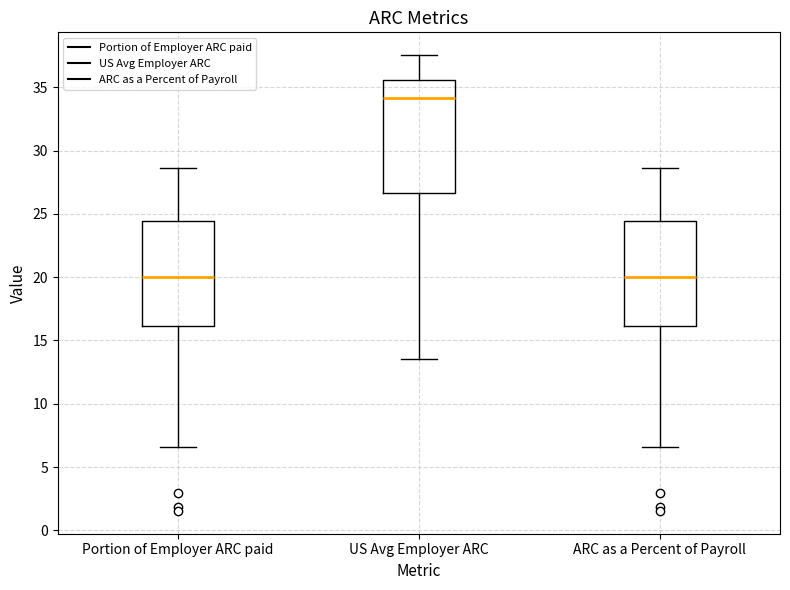

Reading left to right, read every box against the y-axis: the position of its median line, the range the box covers, and the ends of its whiskers. The values are not printed on the chart, so give them approximately, as read against the axis.

Portion of Employer ARC paid: median 20.0, box 16.0 to 24.5, whiskers 6.5 to 28.5
US Avg Employer ARC: median 34.0, box 26.5 to 35.5, whiskers 13.5 to 37.5
ARC as a Percent of Payroll: median 20.0, box 16.0 to 24.5, whiskers 6.5 to 28.5